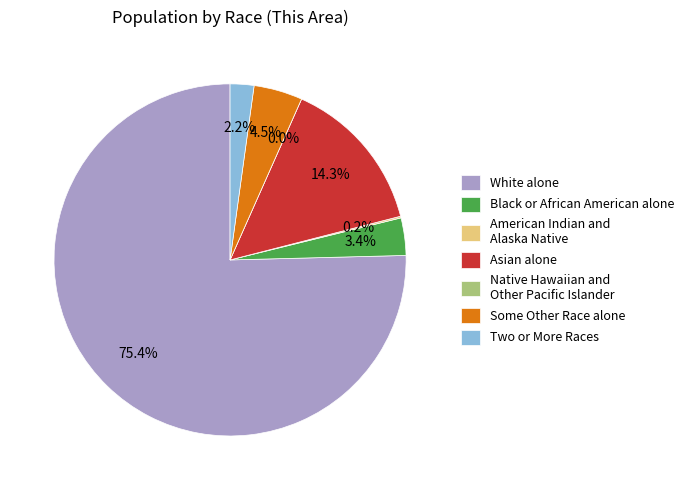

What percentage is NOT represented by Two or More Races?

97.8%